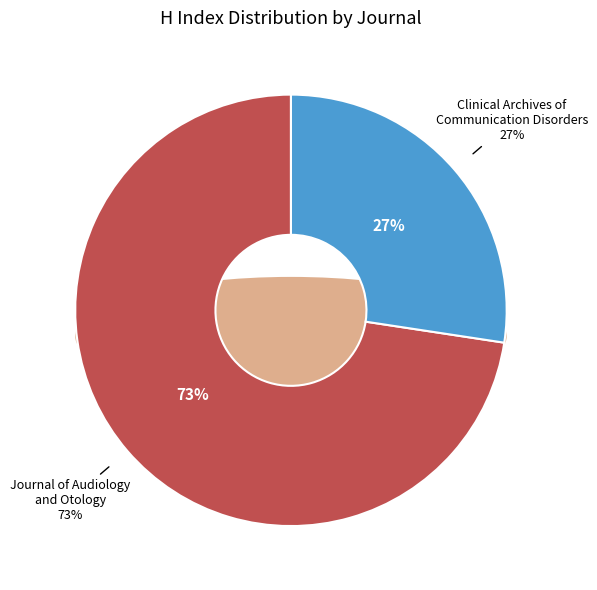

Is it true that Asiatic Region is 67% of the pie?

False